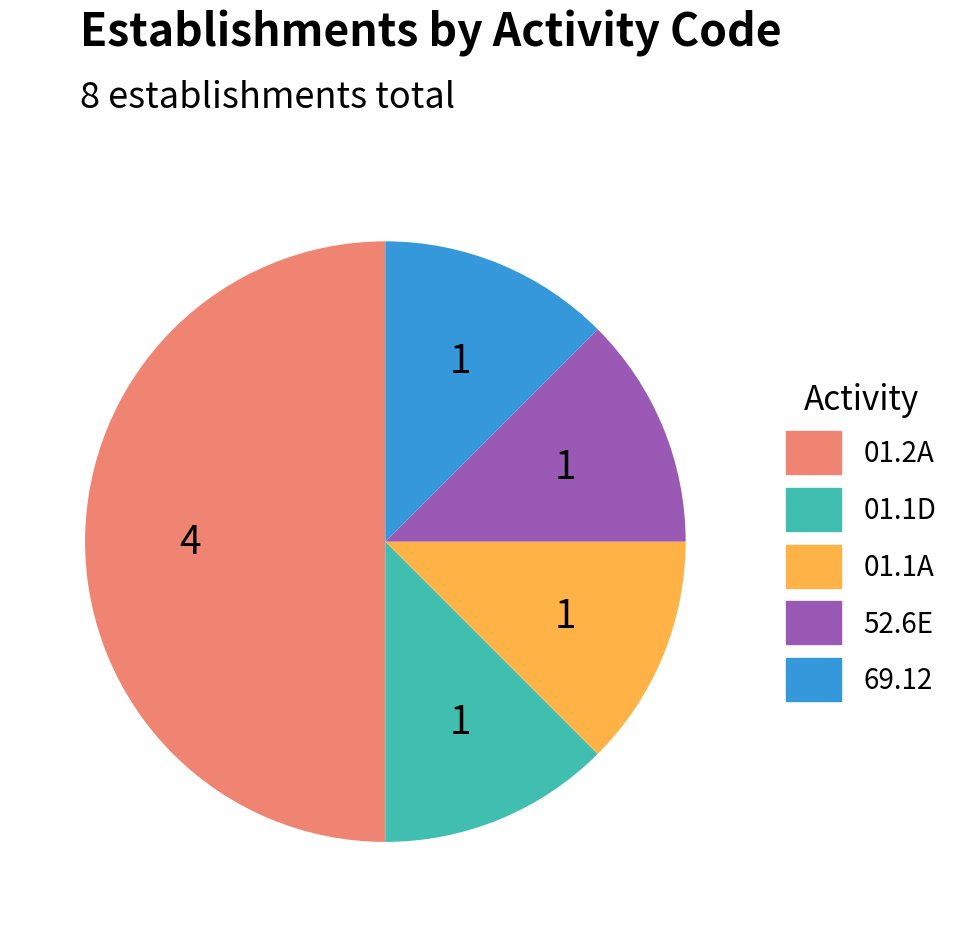

True or false: 01.1A accounts for 12% of the total.

True